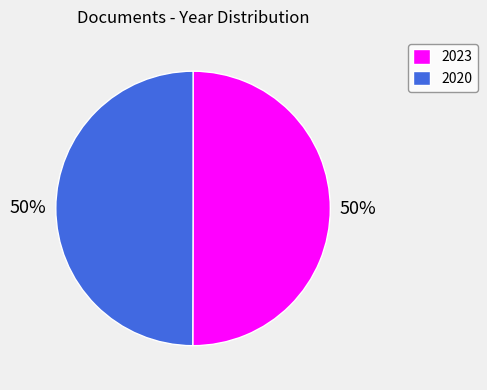

Count the number of slices in the pie.

2